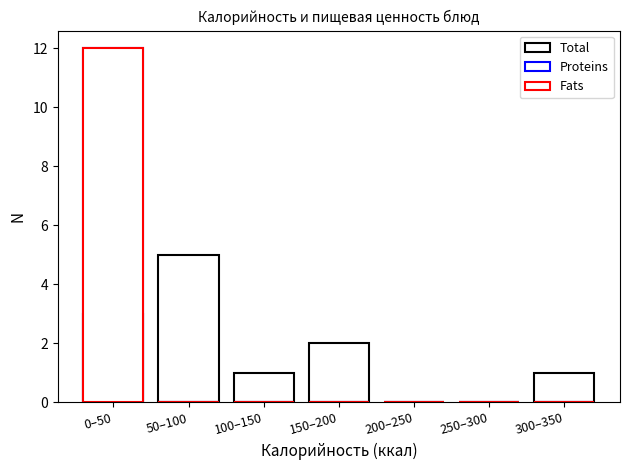

At how many categories does at least one series exceed 9?

1